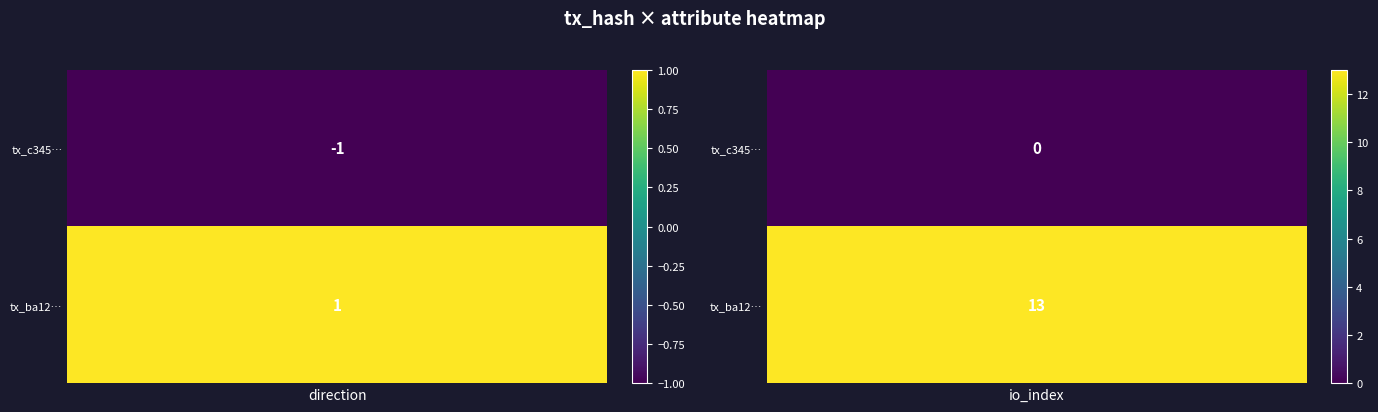

The c345b8706b1adbf63757e79ea97abaa15fedb45 series shows -1 at direction. True or false?

True